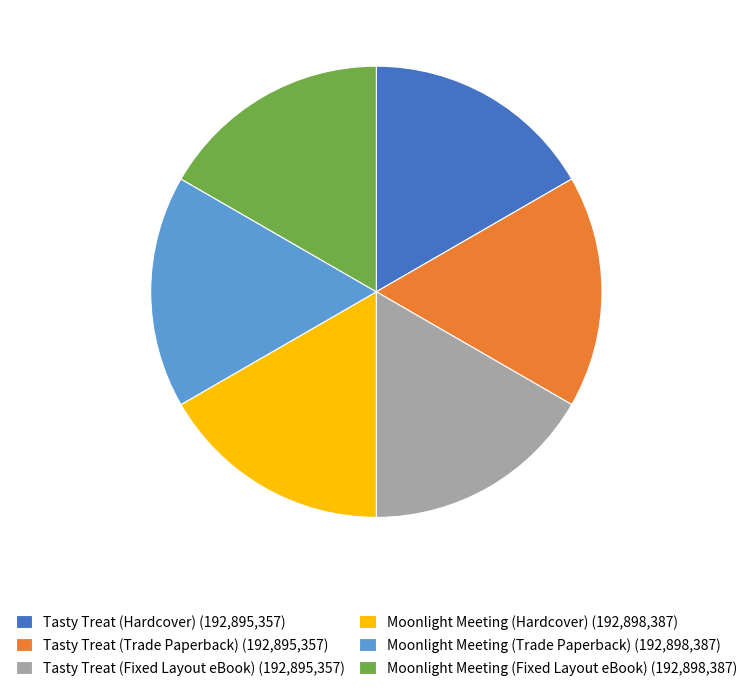

Approximately how many times larger is the value at Moonlight Meeting (Trade Paperback) (192,898,387) compared to Moonlight Meeting (Fixed Layout eBook) (192,898,387)?

1.0